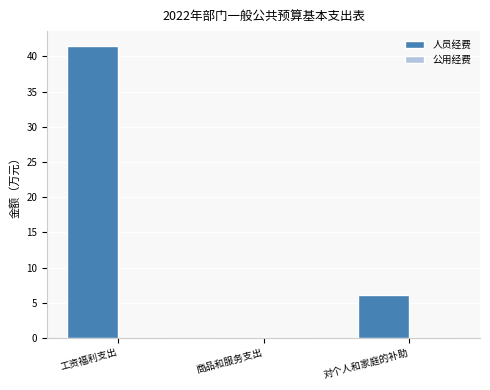

How many series are shown in this chart?

1